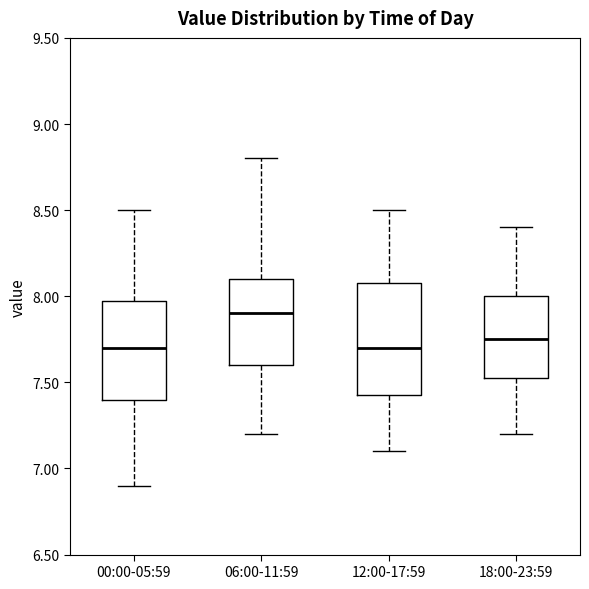

Reading left to right, transcribe this box plot: for each box, give where its median line is, the range the box spans, and where its two whiskers end, as read against the y-axis. The values are not printed on the chart, so give them approximately, as read against the axis.

00:00-05:59: median 7.70, box 7.40 to 8.00, whiskers 6.90 to 8.50
06:00-11:59: median 7.90, box 7.60 to 8.10, whiskers 7.20 to 8.80
12:00-17:59: median 7.70, box 7.45 to 8.10, whiskers 7.10 to 8.50
18:00-23:59: median 7.75, box 7.55 to 8.00, whiskers 7.20 to 8.40